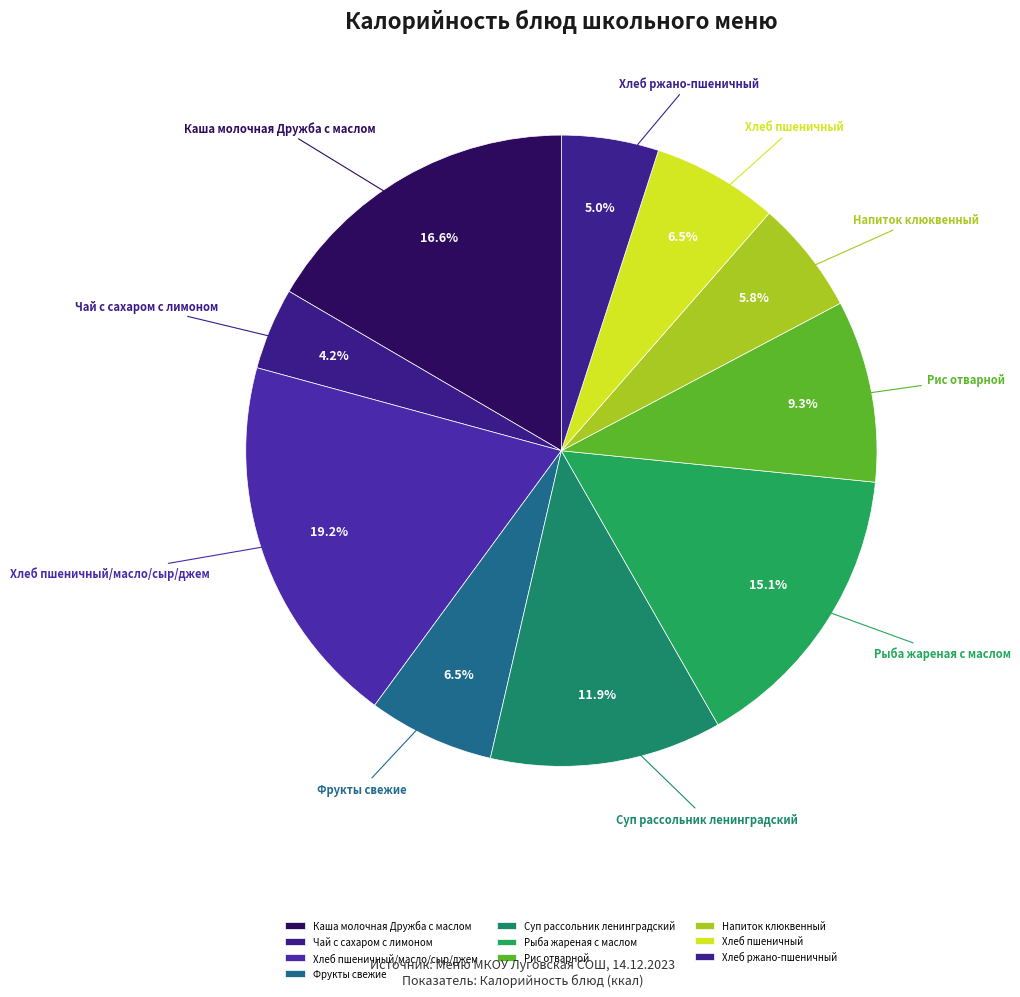

What percentage is NOT represented by Рыба жареная с маслом?

84.9%